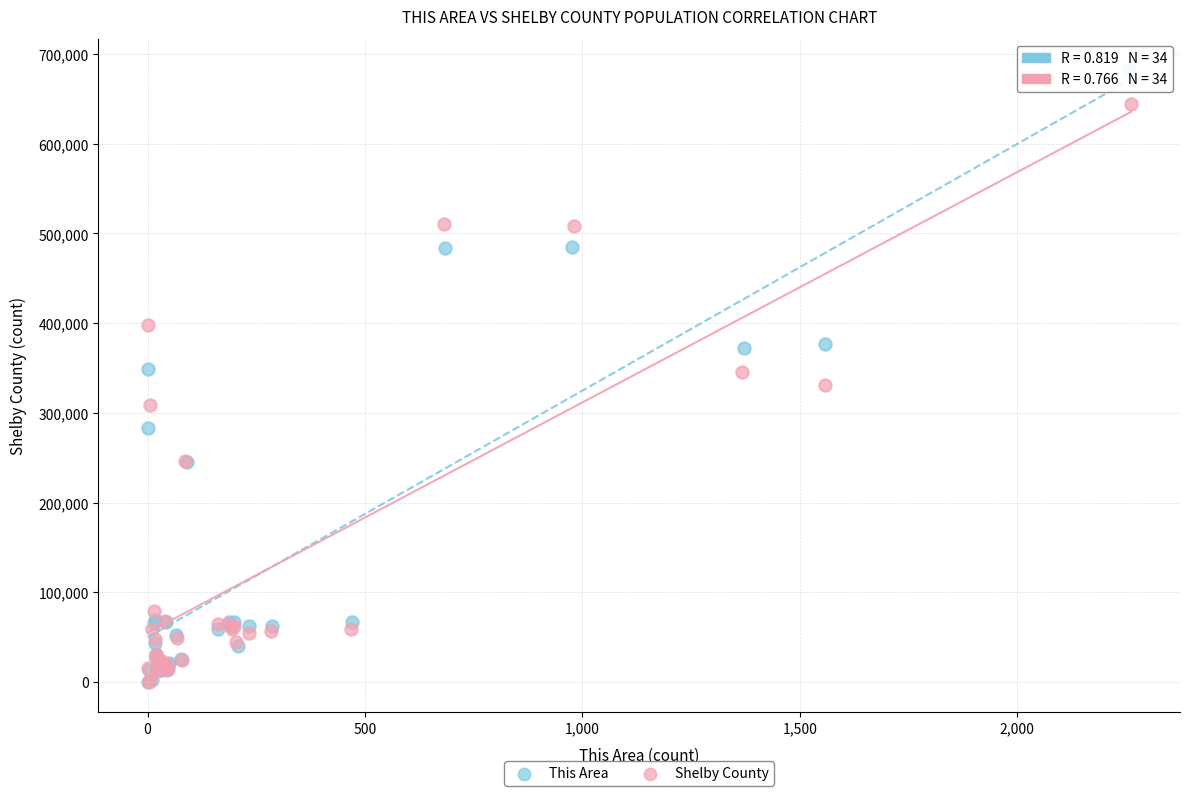

Which series has the widest spread of Y values?

This Area